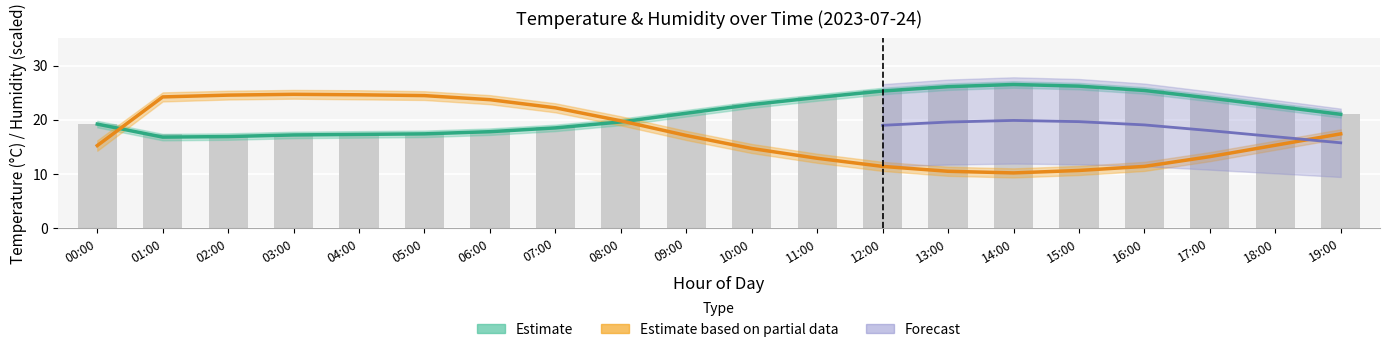

What position from the right is 17:00?

3